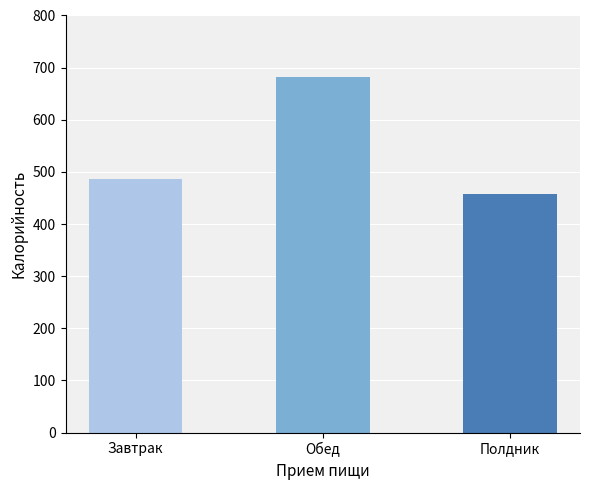

Reading left to right, list all the values displayed in this chart.

Завтрак=486.5	Обед=682.0	Полдник=458.4